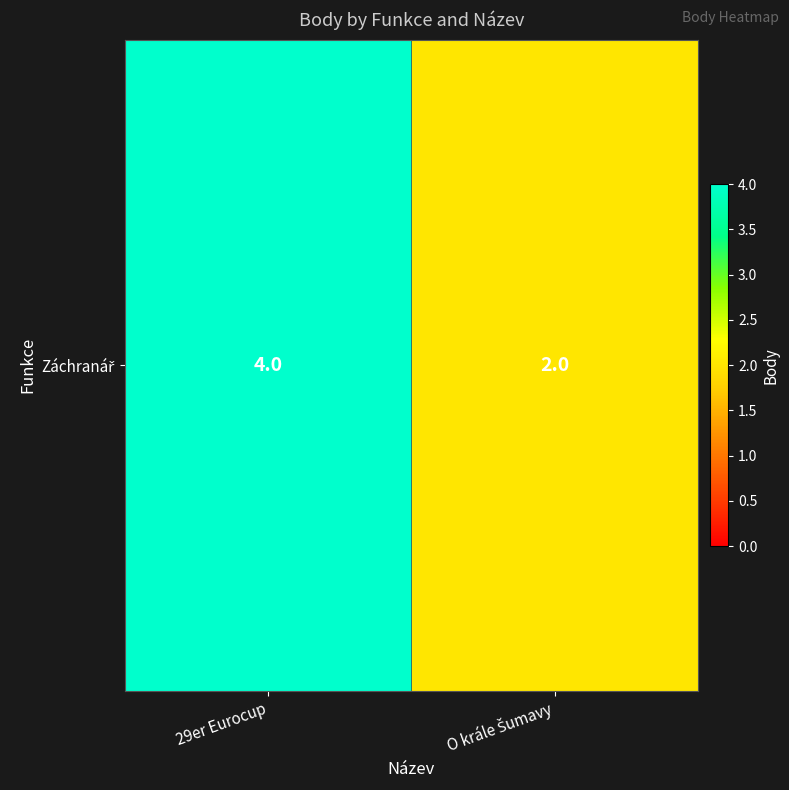

Rank the categories by value from lowest to highest.

O krále Šumavy, 29er Eurocup